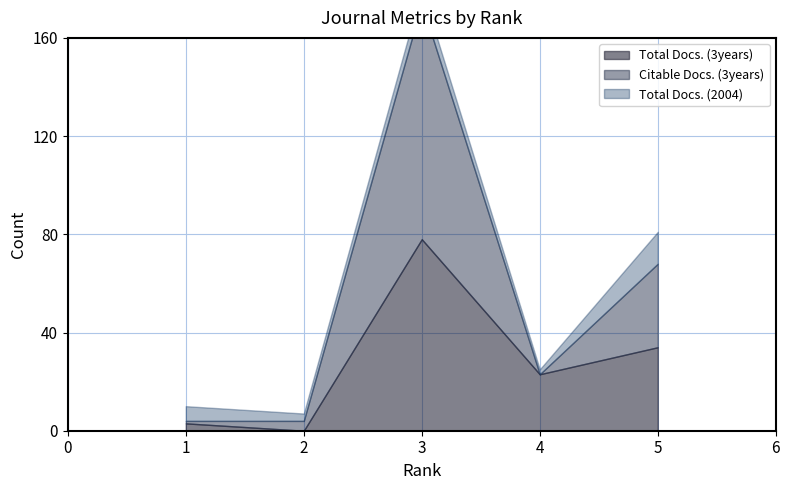

Count the number of categories in the chart.

5